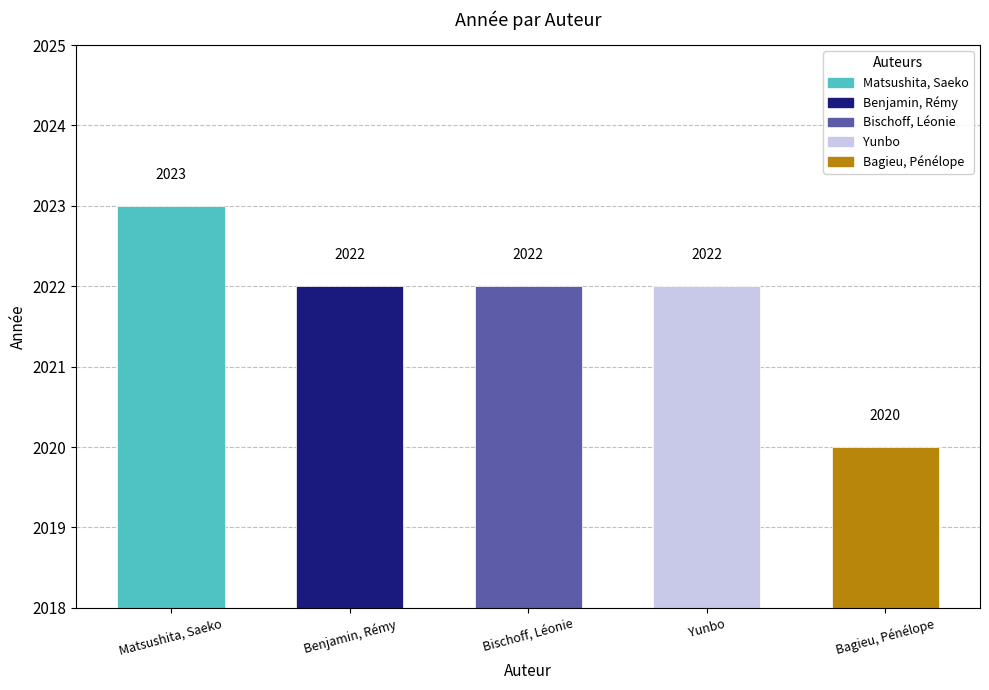

What is the average value?

2022